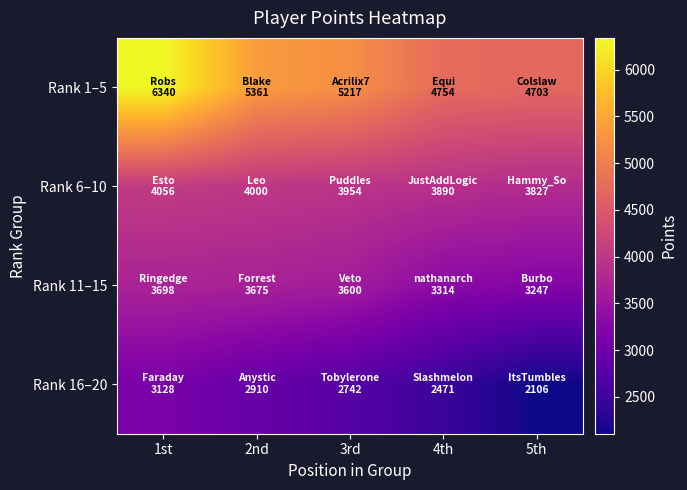

Which category has the highest value across all series?

1st